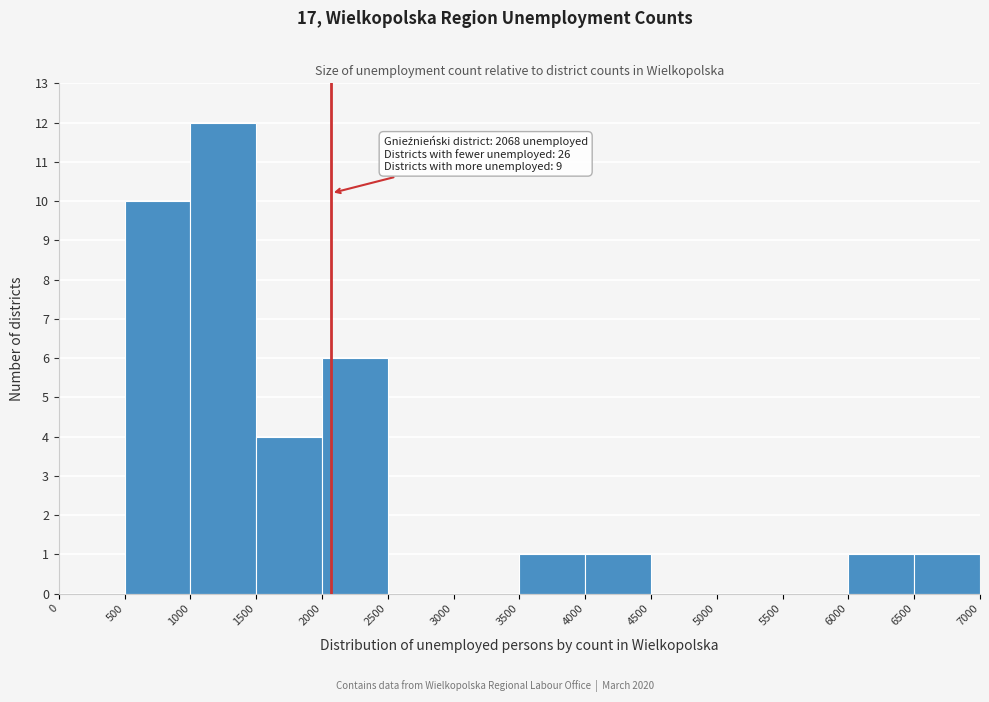

Which range on the x-axis has the tallest bar?

1000 to 1500